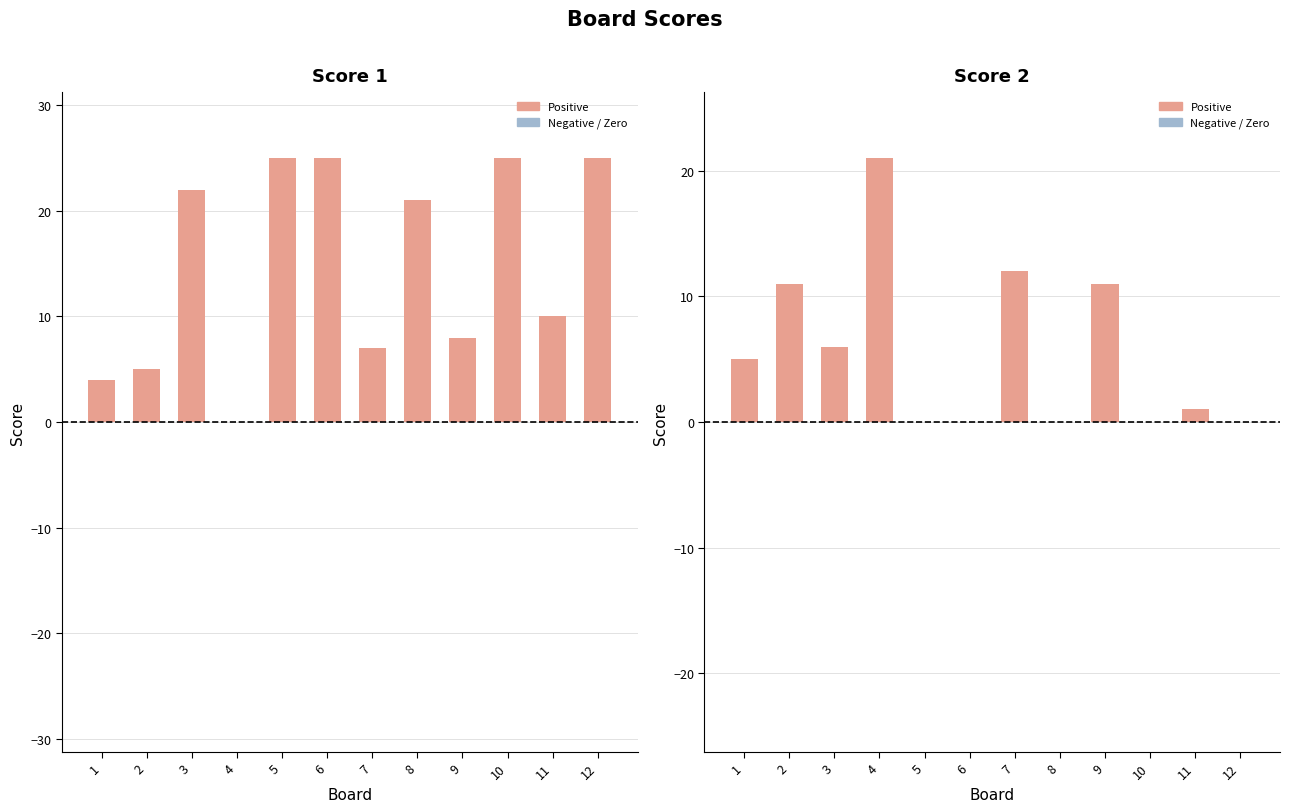

How many data points in Score 2 are less than 5?

6